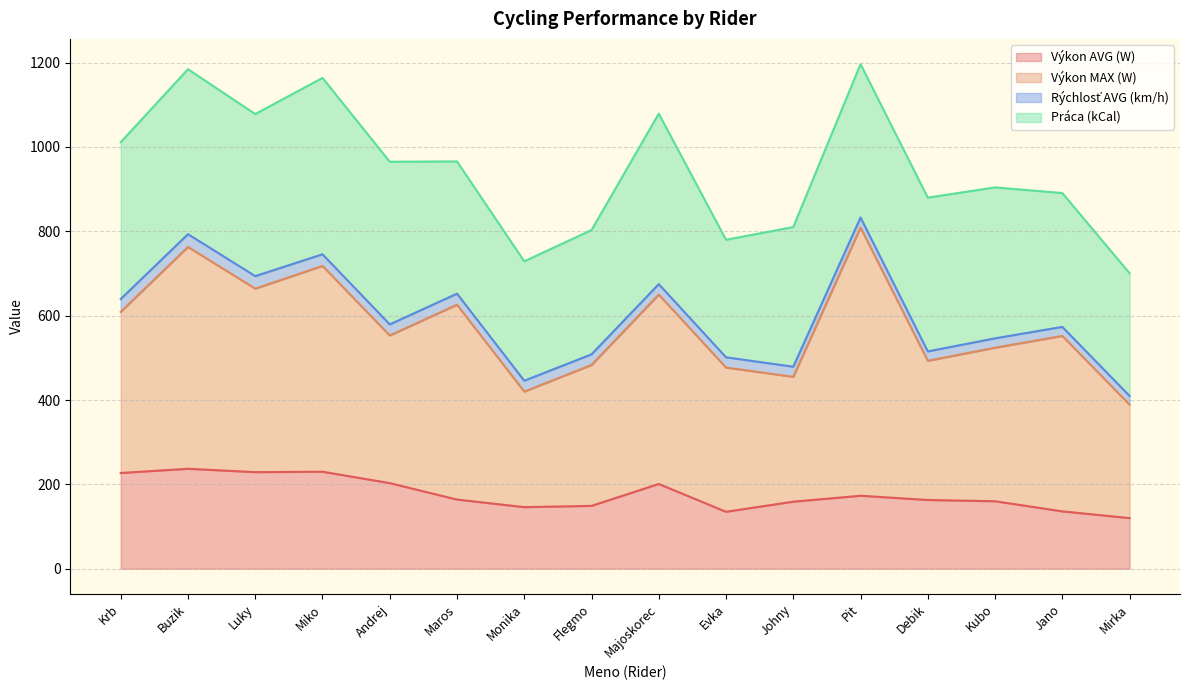

Reading right to left, list all the values displayed in this chart.

Výkon AVG (W): Mirka=120.0	Jano=136.0	Kubo=160.0	Debik=163.0	Pit=173.0	Johny=159.0	Evka=135.0	Majoskorec=201.0	Flegmo=149.0	Monika=146.0	Maros=164.0	Andrej=203.0	Miko=230.0	Luky=229.0	Buzik=237.0	Krb=227.0
Výkon MAX (W): Mirka=269.0	Jano=416.0	Kubo=364.0	Debik=330.0	Pit=636.0	Johny=296.0	Evka=342.0	Majoskorec=449.0	Flegmo=334.0	Monika=274.0	Maros=462.0	Andrej=350.0	Miko=488.0	Luky=435.0	Buzik=526.0	Krb=382.0
Rýchlosť AVG (km/h): Mirka=20.8	Jano=21.4	Kubo=22.3	Debik=22.3	Pit=23.8	Johny=24.0	Evka=24.3	Majoskorec=24.8	Flegmo=25.3	Monika=25.8	Maros=26.2	Andrej=26.4	Miko=27.5	Luky=29.8	Buzik=30.2	Krb=30.5
Práca (kCal): Mirka=290.8	Jano=317.3	Kubo=357.9	Debik=364.6	Pit=363.7	Johny=331.1	Evka=278.7	Majoskorec=404.2	Flegmo=294.6	Monika=283.1	Maros=313.5	Andrej=385.6	Miko=418.2	Luky=384.3	Buzik=391.1	Krb=371.8